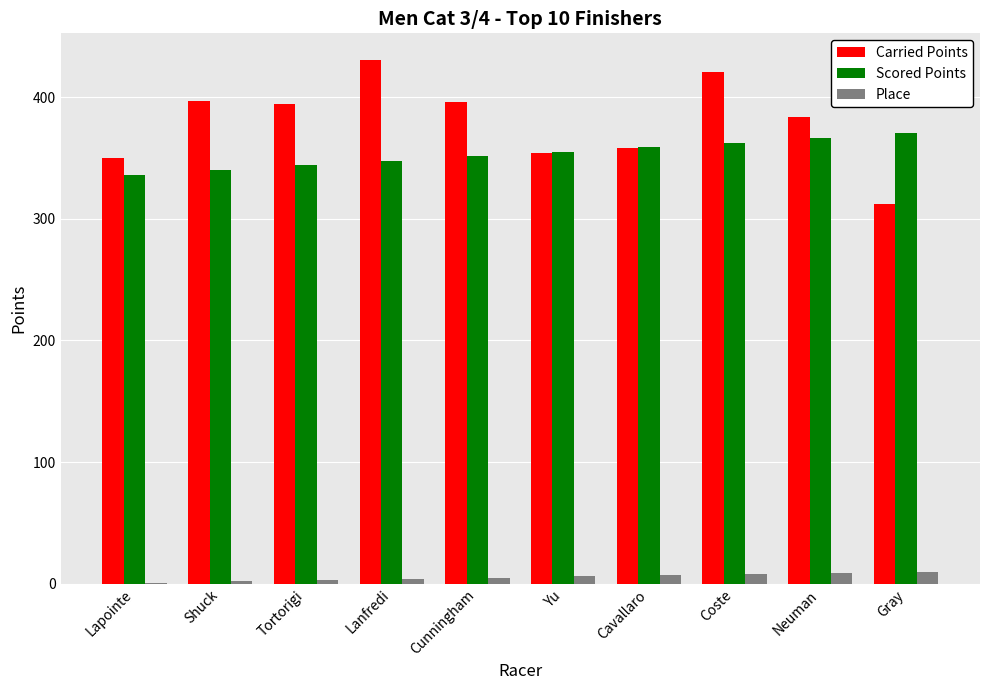

What is the maximum value shown in the chart?

430.9